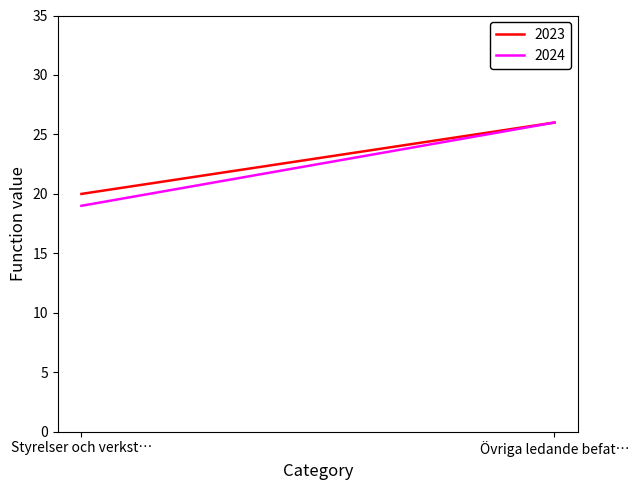

Does the chart have visible grid lines?

No